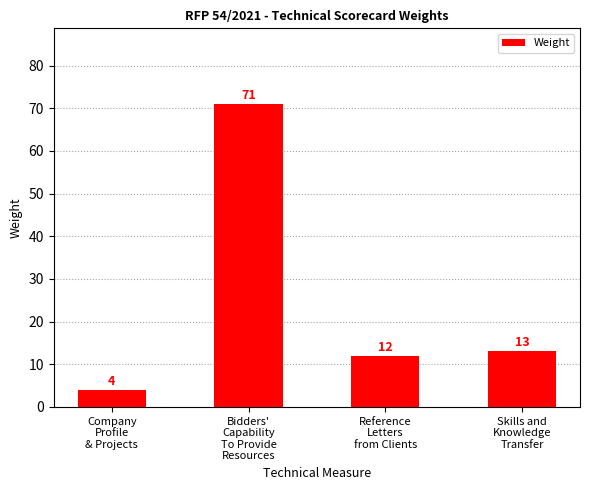

How many data points does each series have?

4